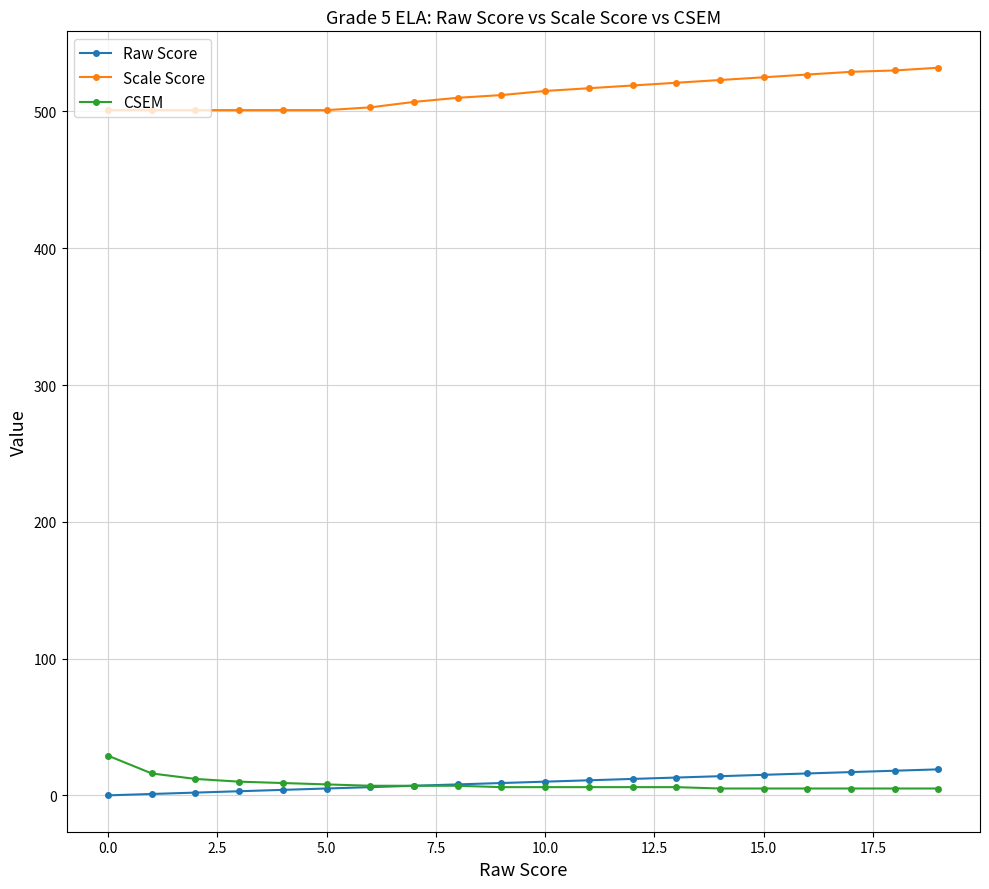

True or false: Scale Score and Raw Score cross at least once.

False